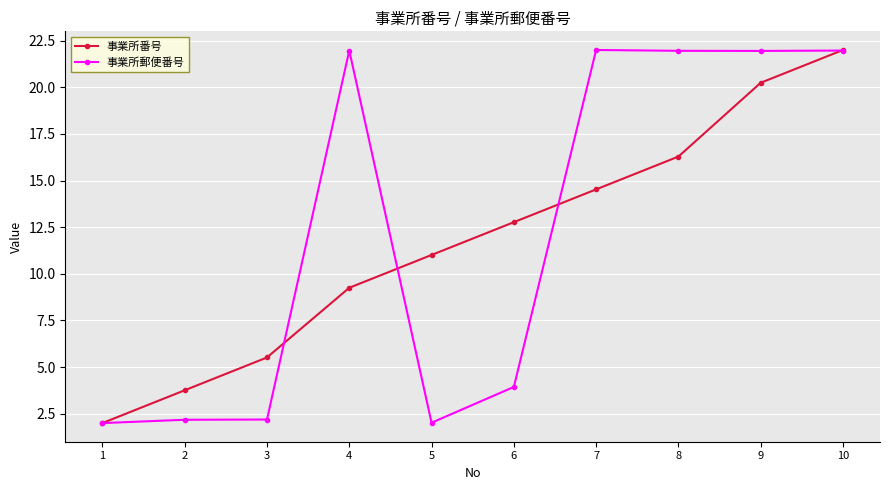

How many lines are shown in the chart?

2